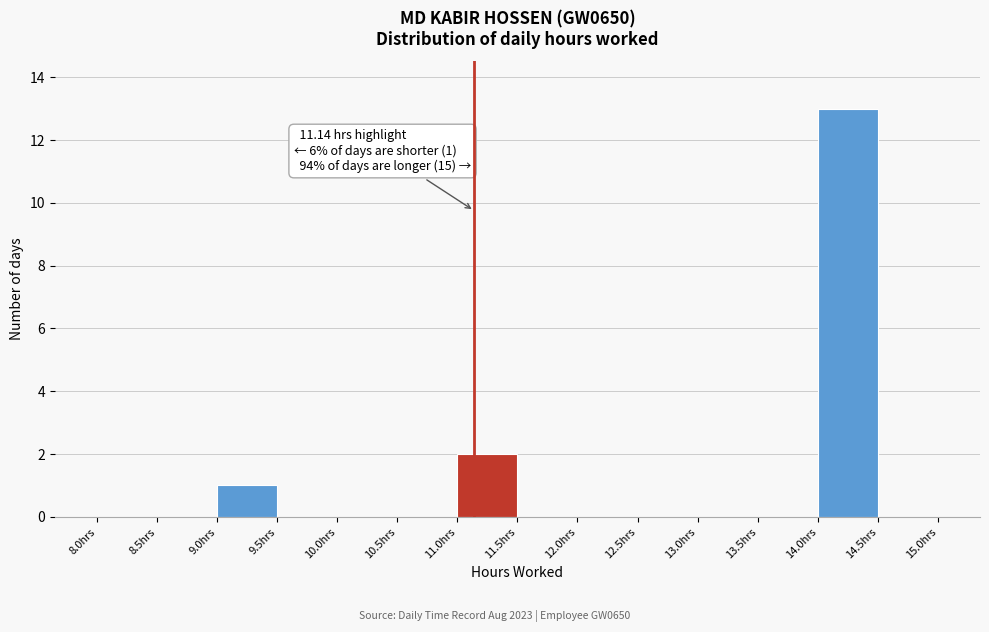

Which range on the x-axis has the tallest bar?

14.0 to 14.5